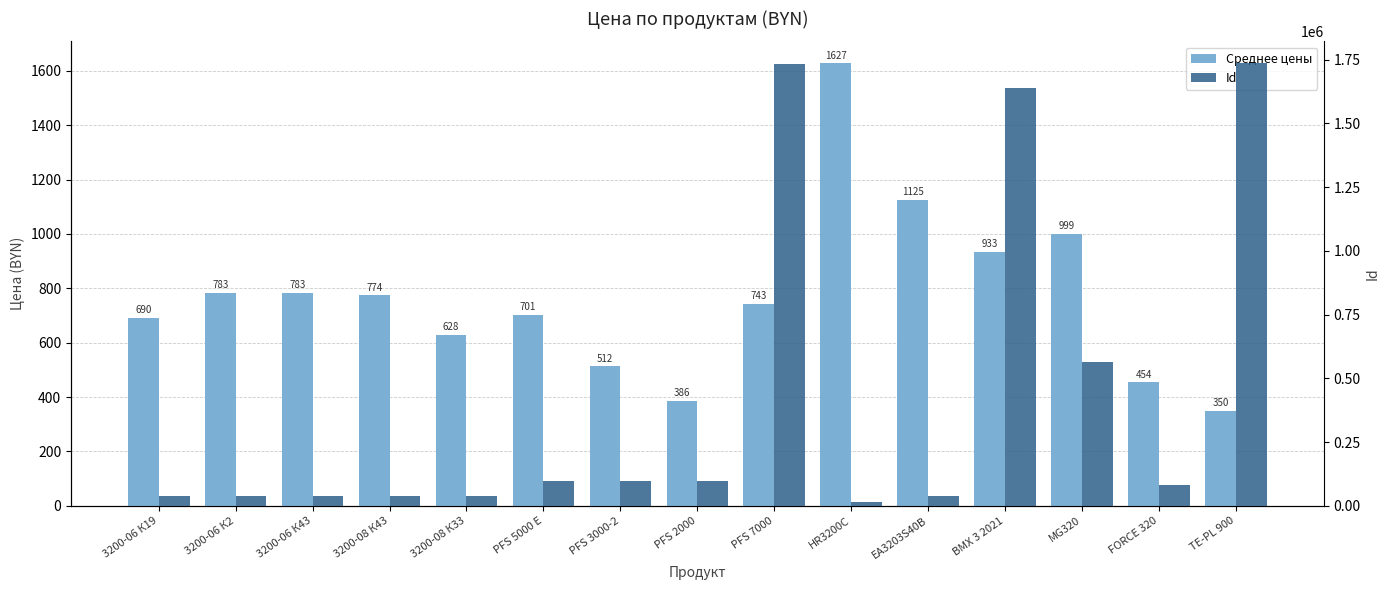

How many bars are there in each group?

2